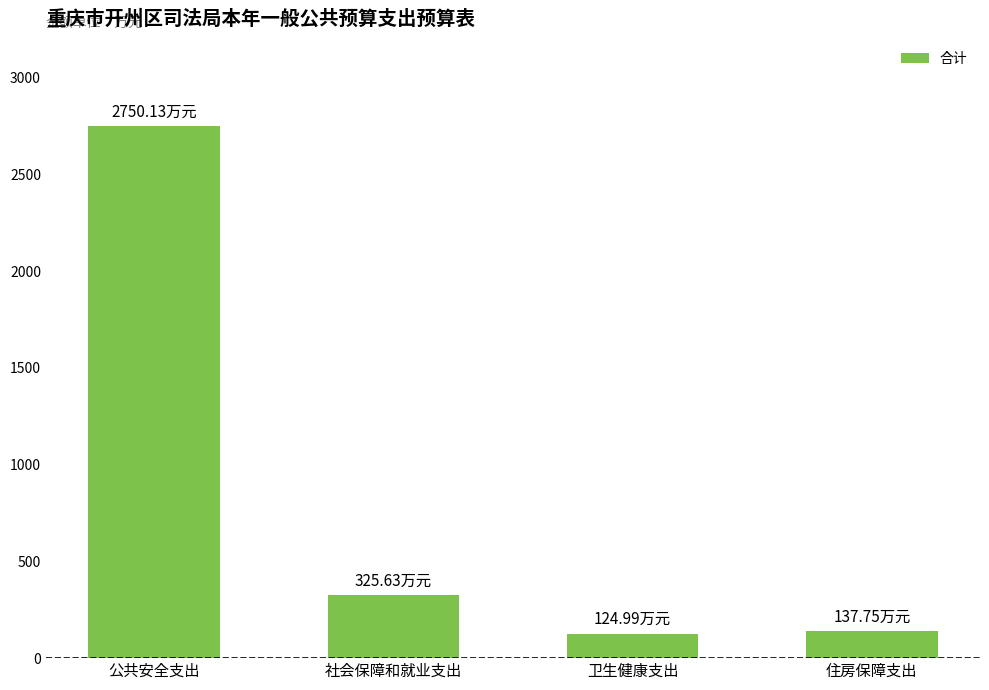

What is the change in value from 公共安全支出 to 卫生健康支出?

-2625.1